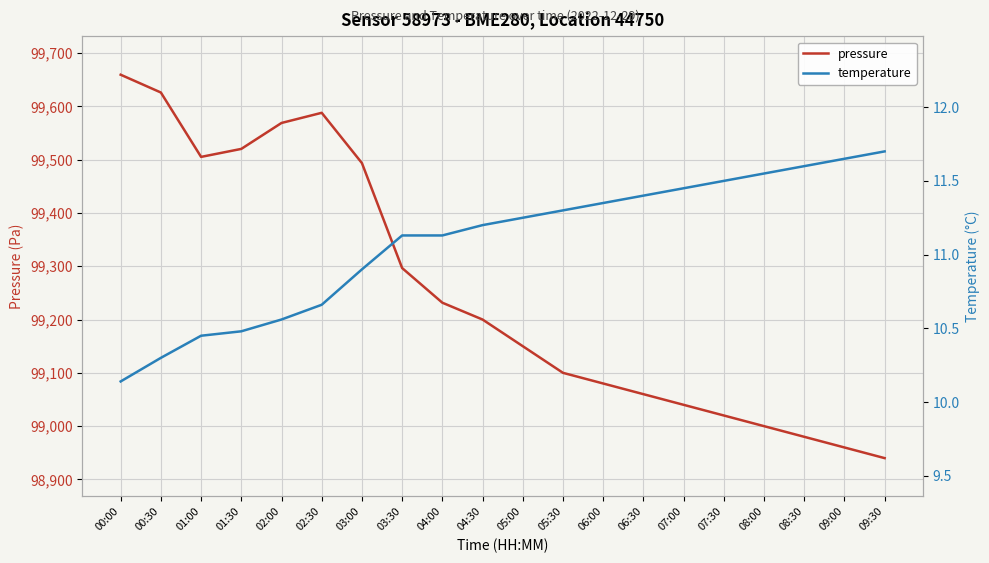

What is the minimum value shown in the chart?

10.1